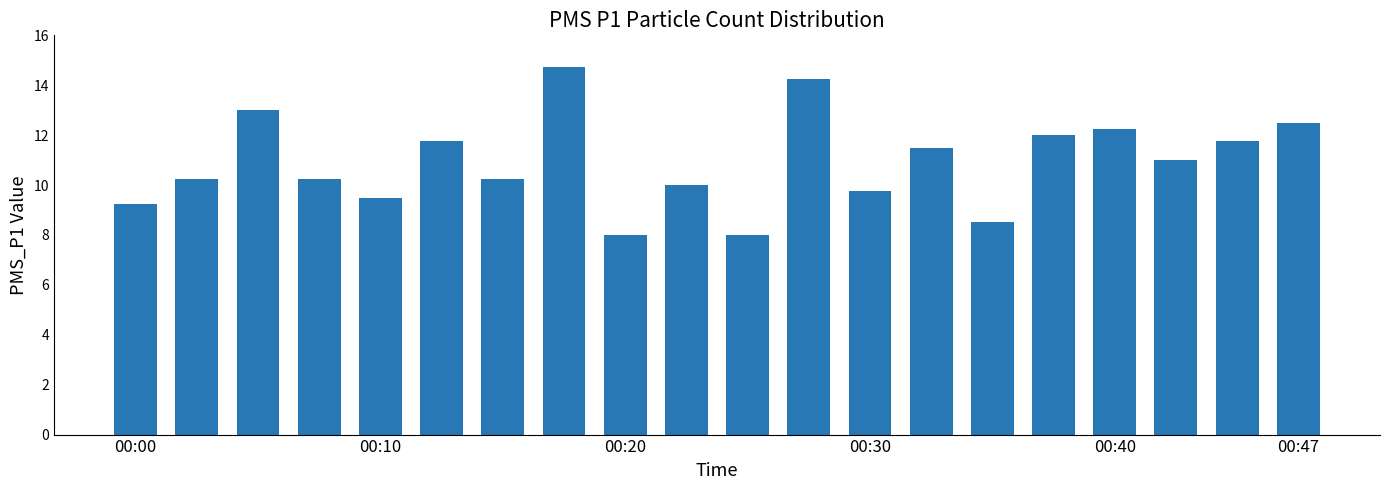

What is the average value?

10.9